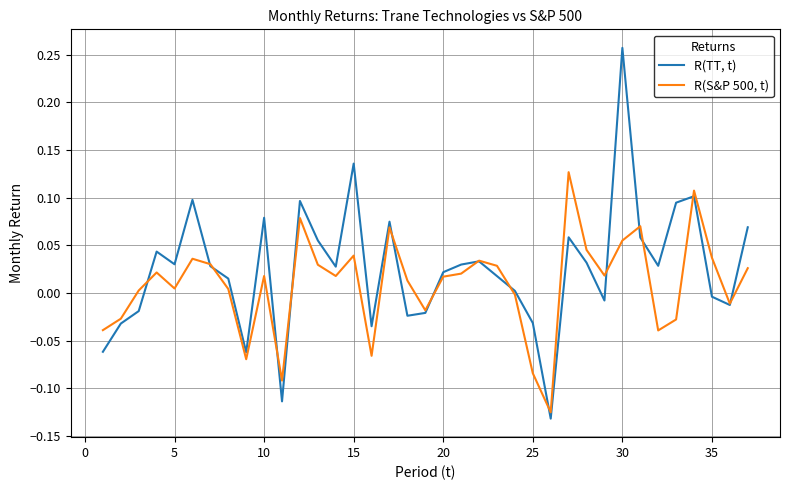

At how many categories does at least one series exceed 0?

28